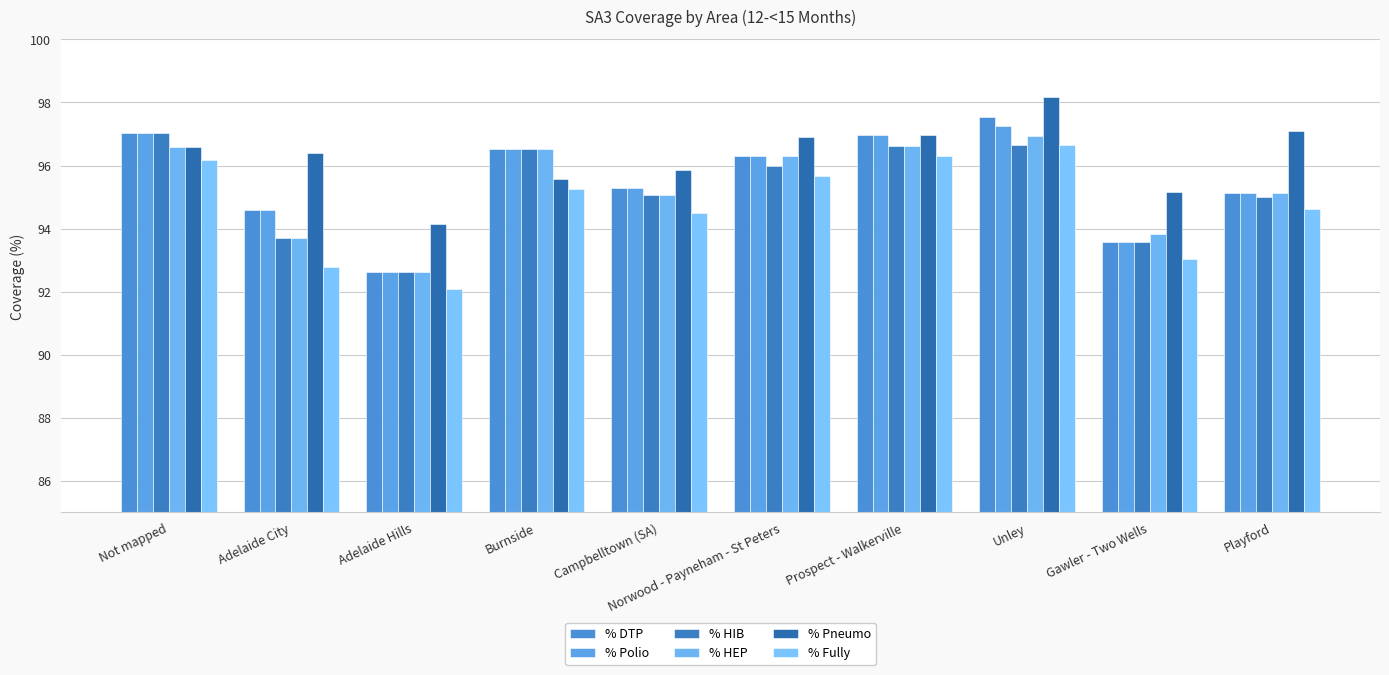

The value of % Polio at Adelaide Hills is 24.9. True or false?

False